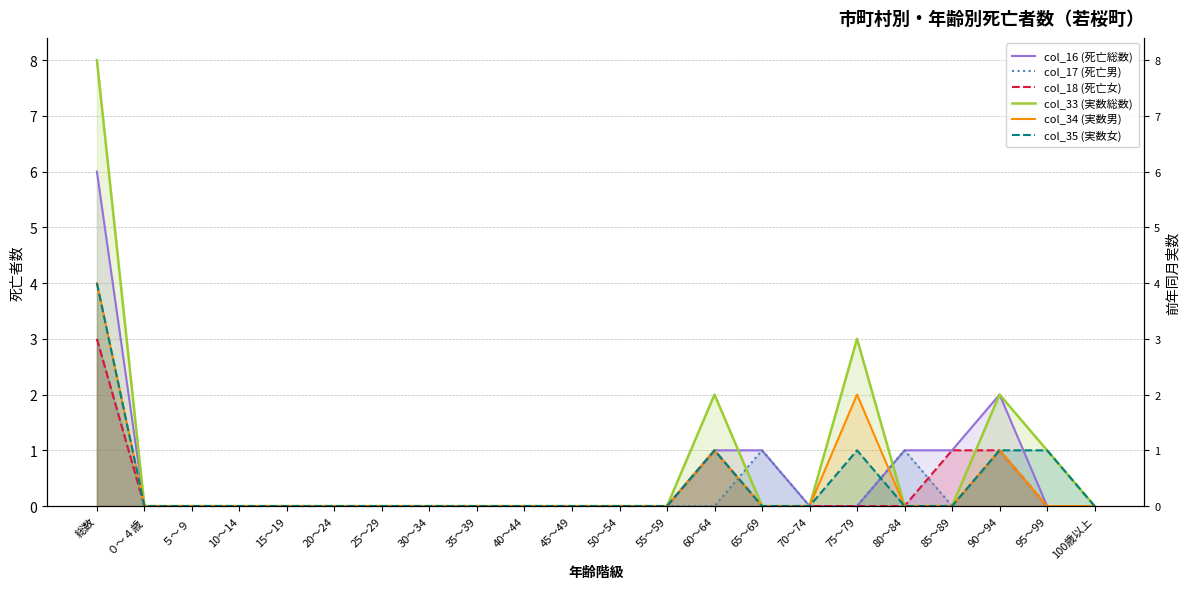

The col_35 (実数女) series shows -1 at 70～74. True or false?

False